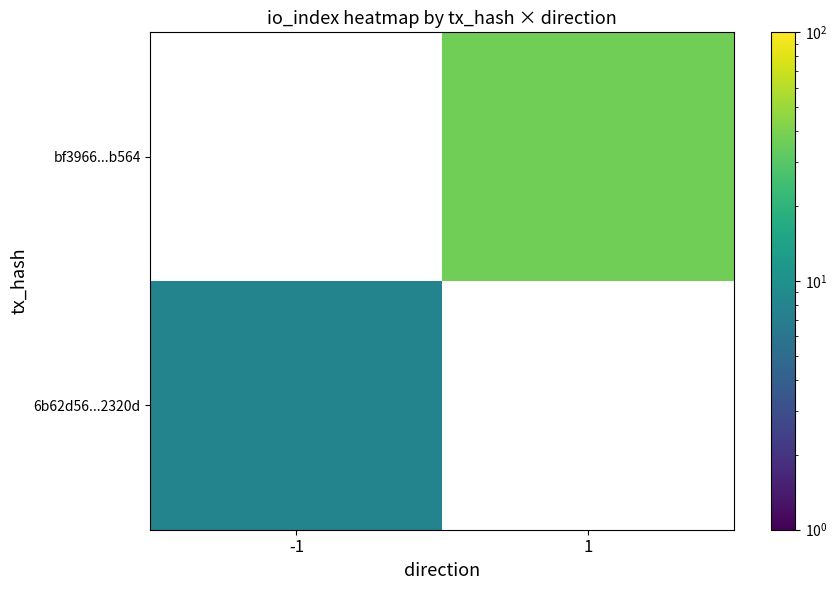

How many values in 6b62d56...2320d are above zero?

1